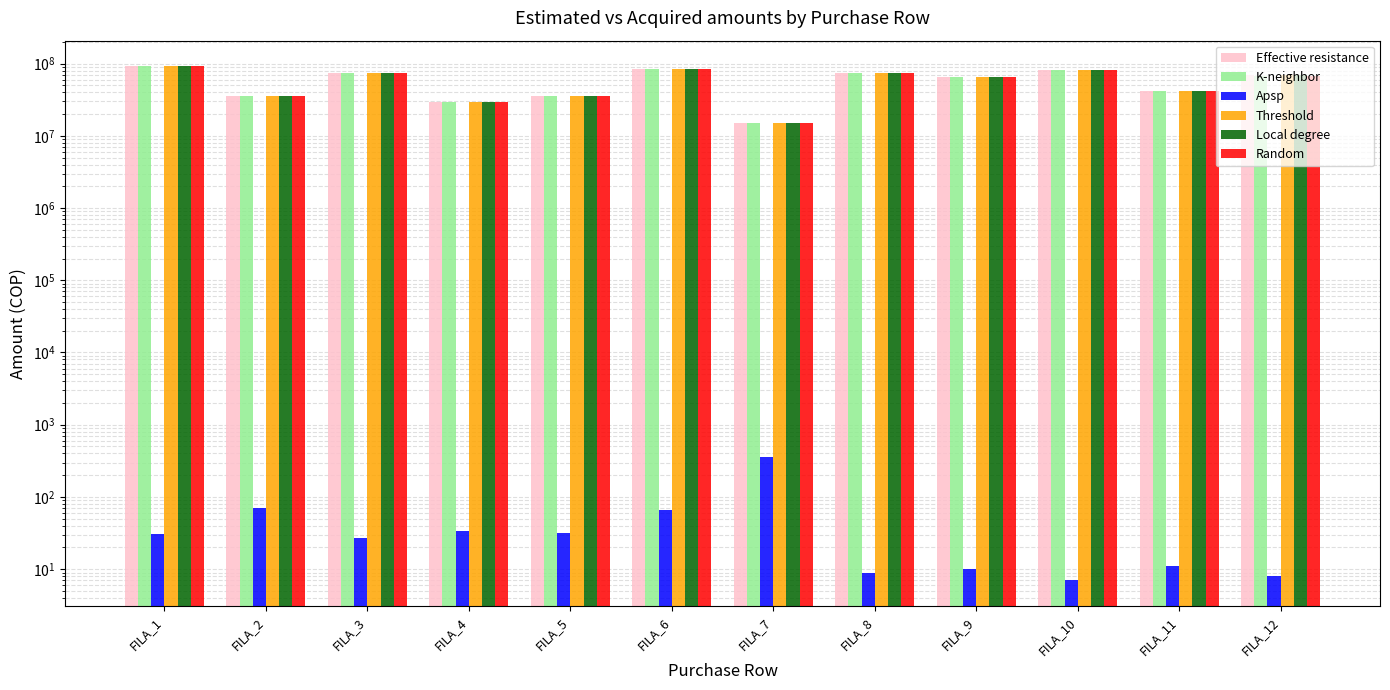

At which category is the sum across all series the highest?

FILA_1